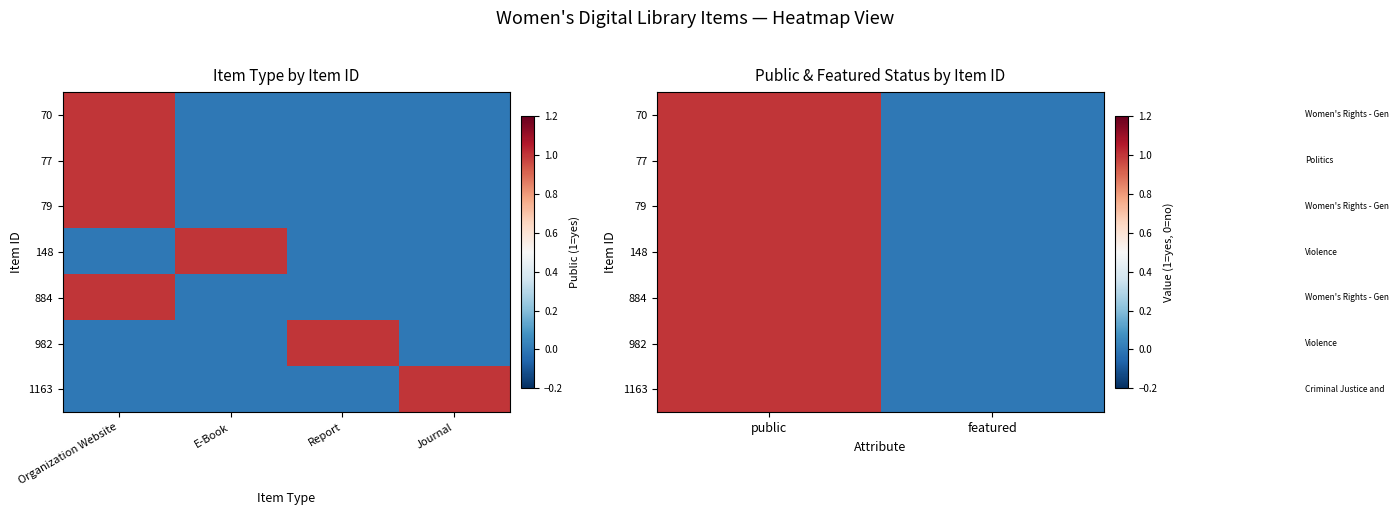

Count the 148 values in the range 0 to 1.

2